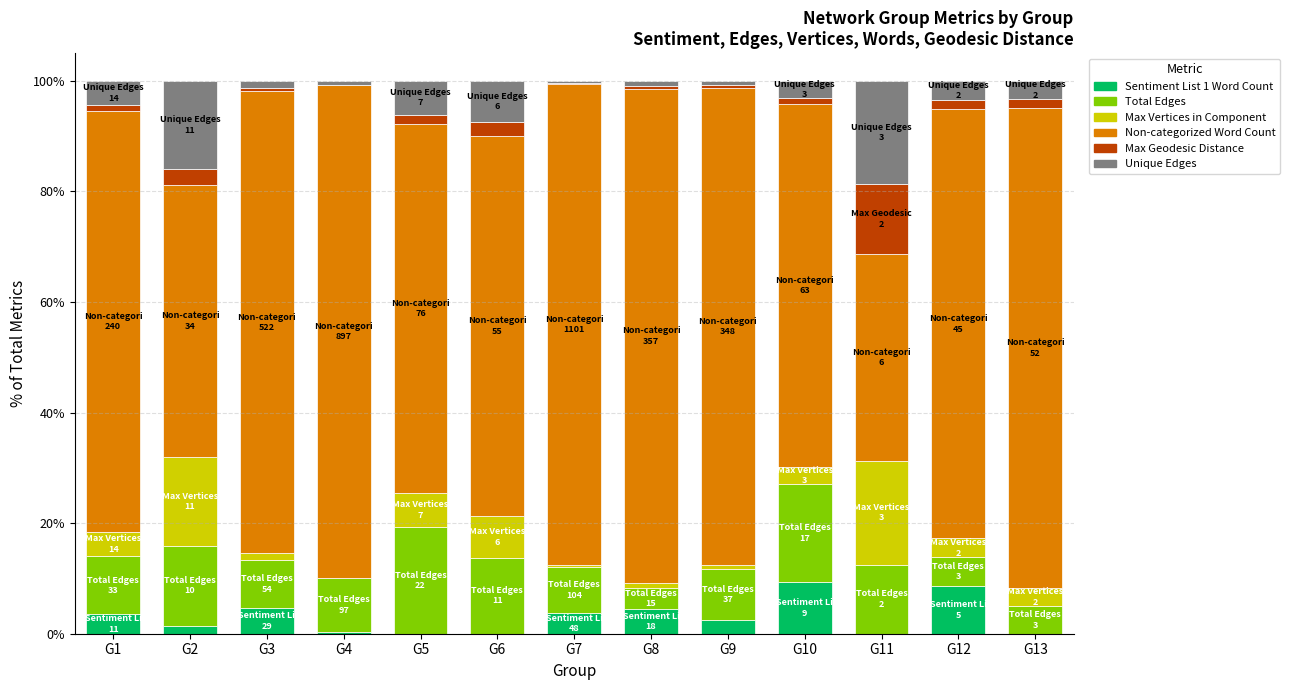

What is the maximum value for Sentiment List 1 Word Count?

9.4